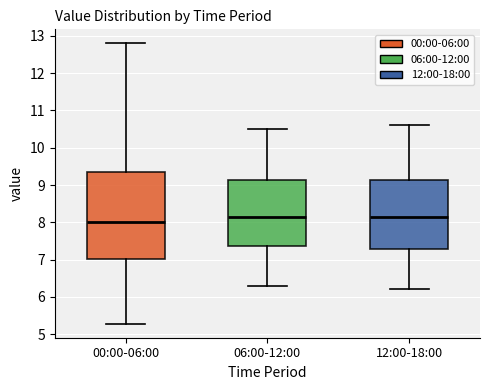

Reading left to right, transcribe this box plot: for each box, give where its median line is, the range the box spans, and where its two whiskers end, as read against the y-axis. The values are not printed on the chart, so give them approximately, as read against the axis.

00:00-06:00: median 8.0, box 7.0 to 9.4, whiskers 5.3 to 12.8
06:00-12:00: median 8.2, box 7.4 to 9.1, whiskers 6.3 to 10.5
12:00-18:00: median 8.2, box 7.3 to 9.1, whiskers 6.2 to 10.6